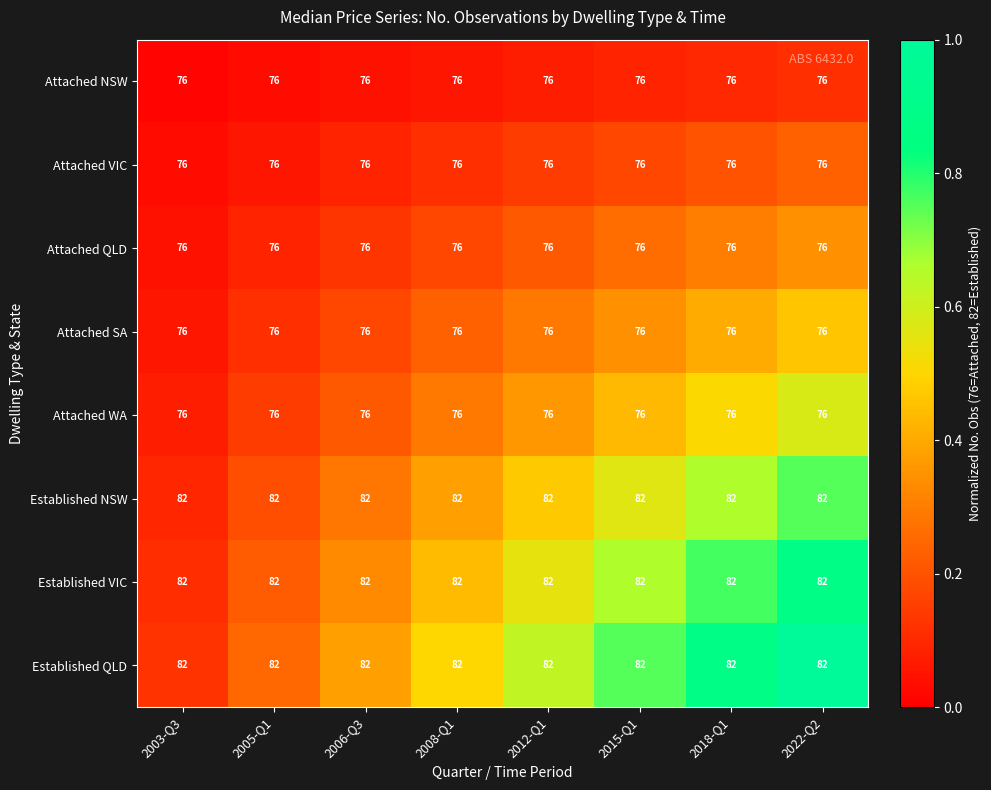

What value does the Attached SA series have at 2018-Q1?

76